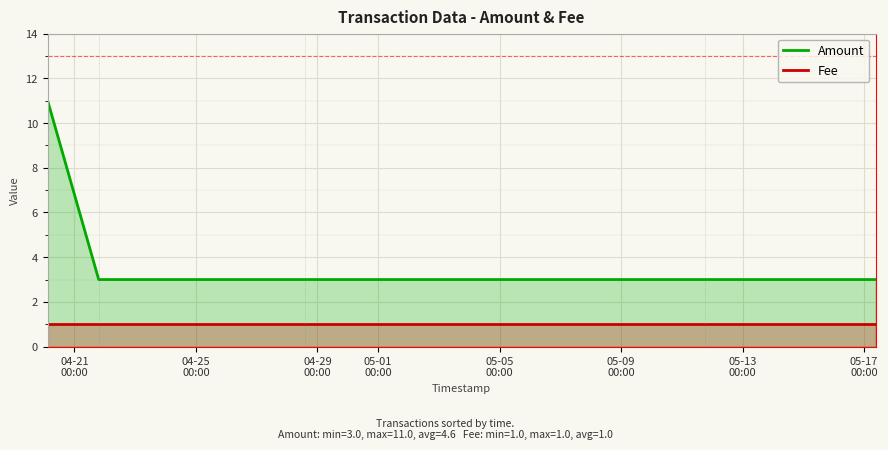

What is the smallest value displayed?

1